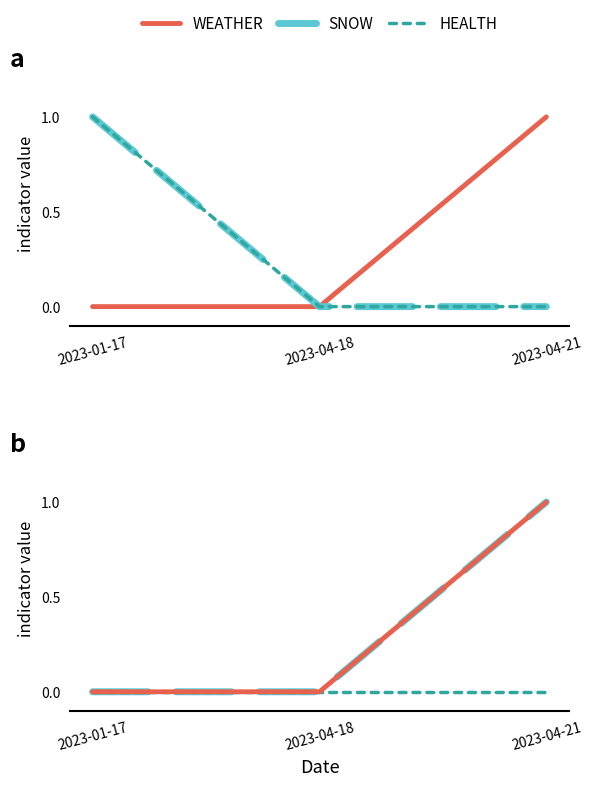

What is the label of the 3rd point from the right?

2023-01-17